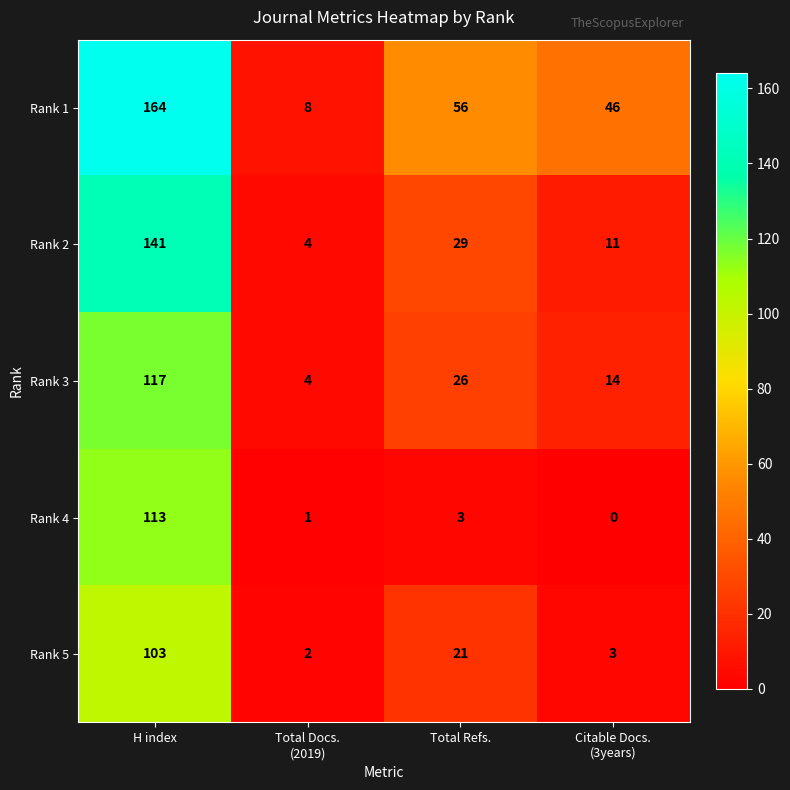

Which series has the largest total across all categories?

Rank 1